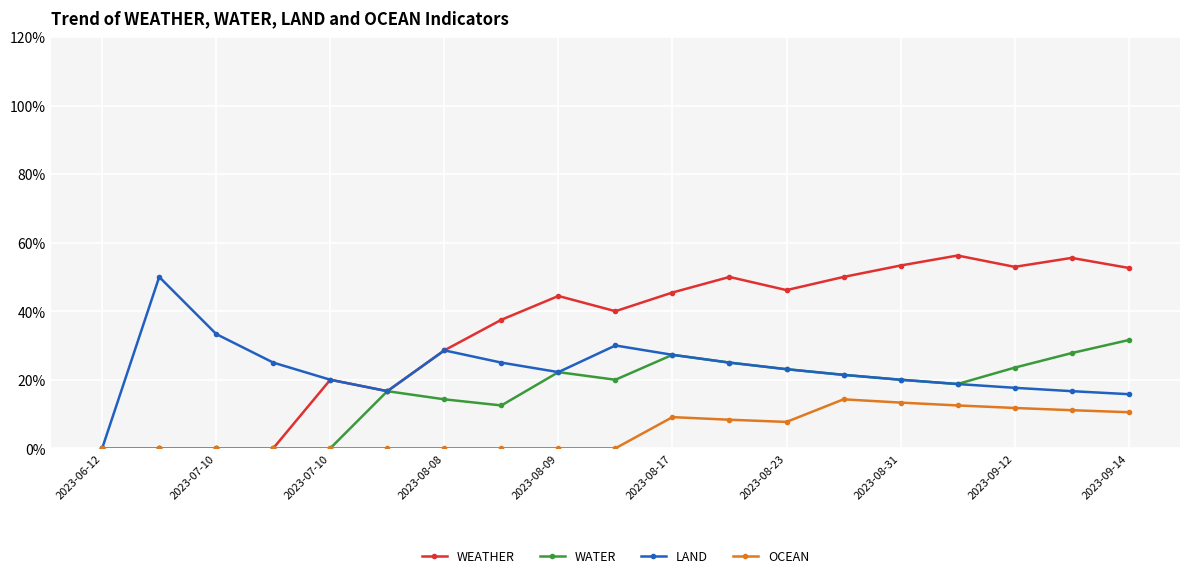

Which series has the largest total across all categories?

WEATHER